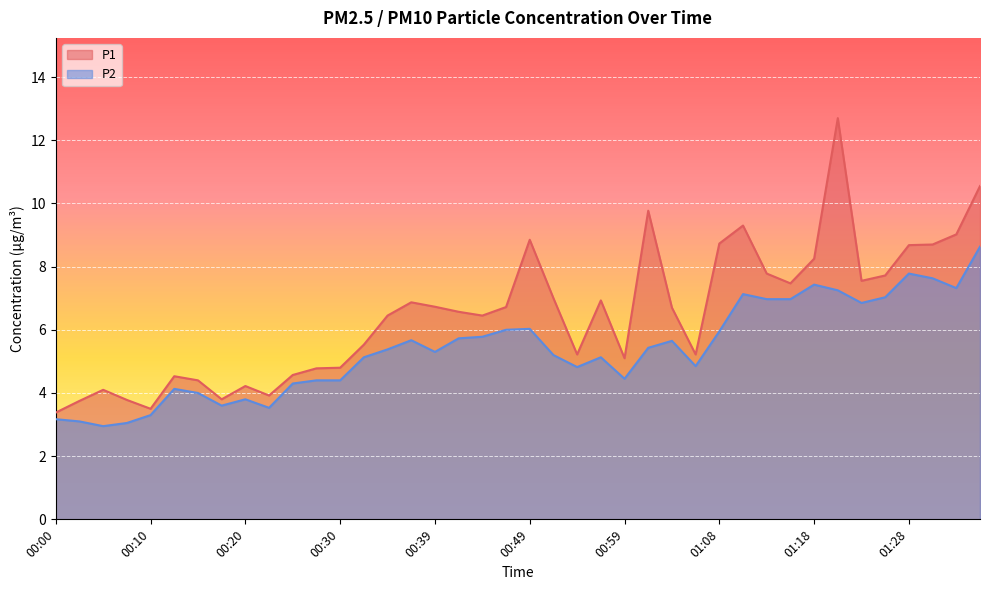

Reading right to left, what are all the values shown in this chart?

P1: 01:35=10.6	01:33=9.0	01:30=8.7	01:28=8.7	01:25=7.7	01:23=7.5	01:21=12.7	01:18=8.2	01:16=7.5	01:13=7.8	01:11=9.3	01:08=8.7	01:06=5.2	01:03=6.7	01:01=9.8	00:59=5.1	00:56=6.9	00:54=5.2	00:51=7.0	00:49=8.8	00:46=6.7	00:44=6.5	00:42=6.6	00:39=6.7	00:37=6.9	00:34=6.5	00:32=5.5	00:30=4.8	00:27=4.8	00:25=4.6	00:22=3.9	00:20=4.2	00:17=3.8	00:15=4.4	00:13=4.5	00:10=3.5	00:08=3.8	00:05=4.1	00:03=3.8	00:00=3.4
P2: 01:35=8.6	01:33=7.3	01:30=7.6	01:28=7.8	01:25=7.0	01:23=6.8	01:21=7.2	01:18=7.4	01:16=7.0	01:13=7.0	01:11=7.1	01:08=6.0	01:06=4.8	01:03=5.7	01:01=5.4	00:59=4.5	00:56=5.1	00:54=4.8	00:51=5.2	00:49=6.0	00:46=6.0	00:44=5.8	00:42=5.7	00:39=5.3	00:37=5.7	00:34=5.4	00:32=5.1	00:30=4.4	00:27=4.4	00:25=4.3	00:22=3.5	00:20=3.8	00:17=3.6	00:15=4.0	00:13=4.1	00:10=3.3	00:08=3.0	00:05=3.0	00:03=3.1	00:00=3.2